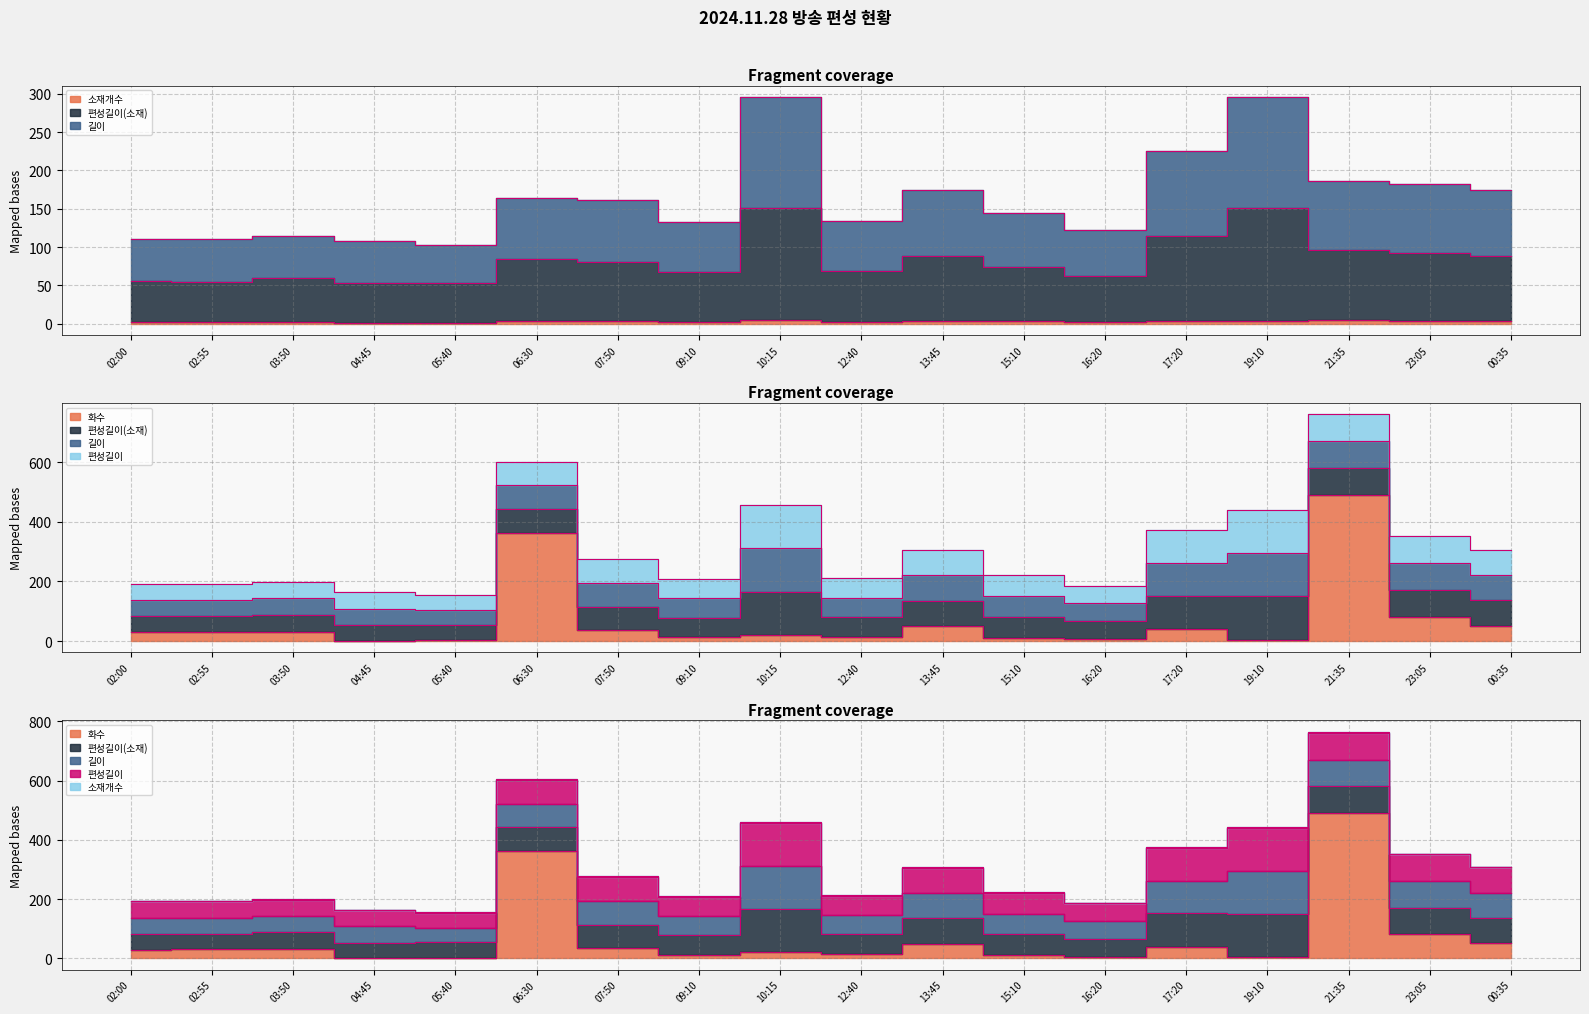

What is the difference between the second highest and second lowest values in the 길이 series?

188